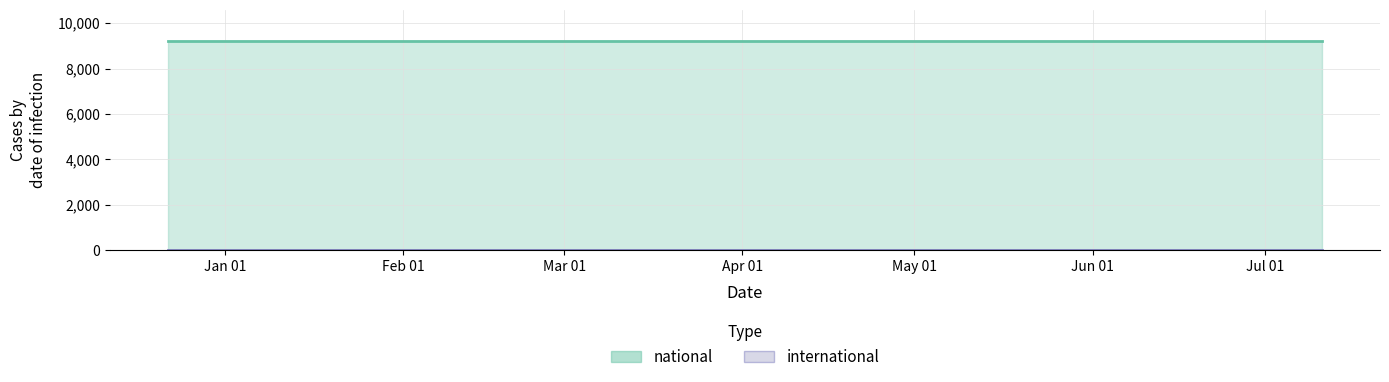

Rank the series by their average value, from highest to lowest.

national, international